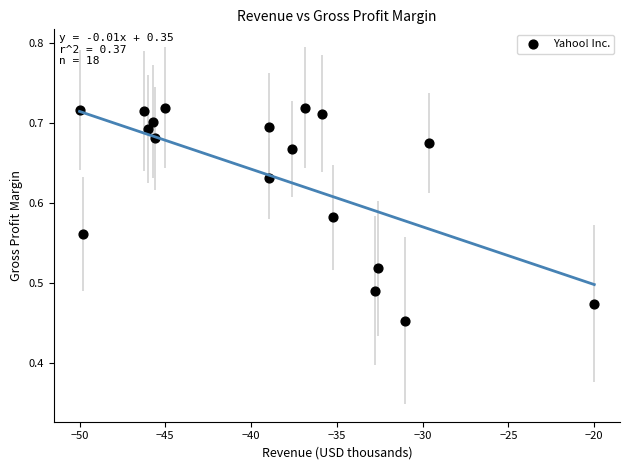

What is the range of X values (max minus min)?

30.0